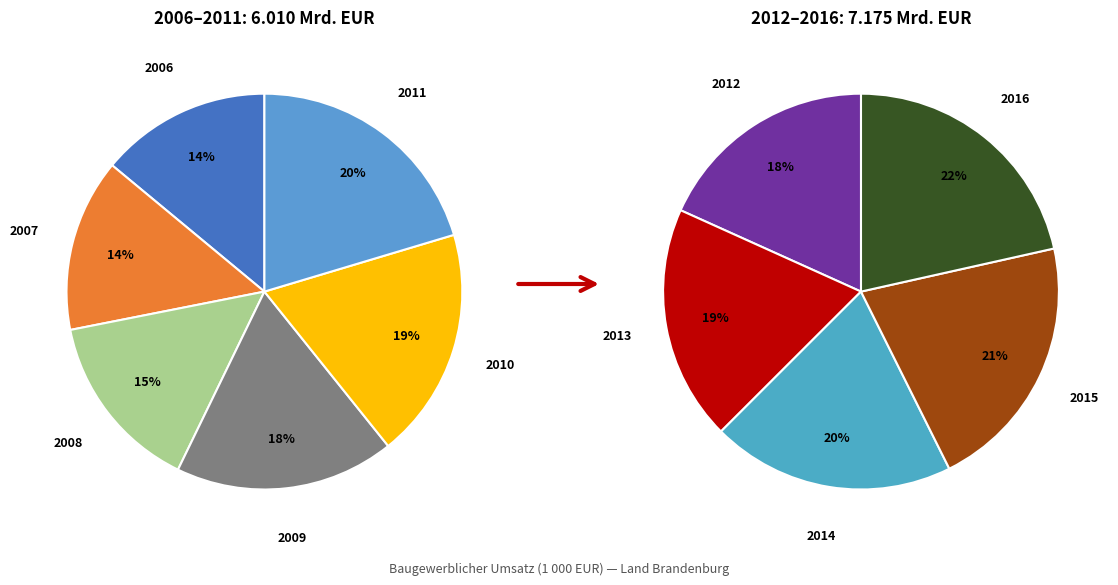

Does 2012 represent more than half of the total?

No